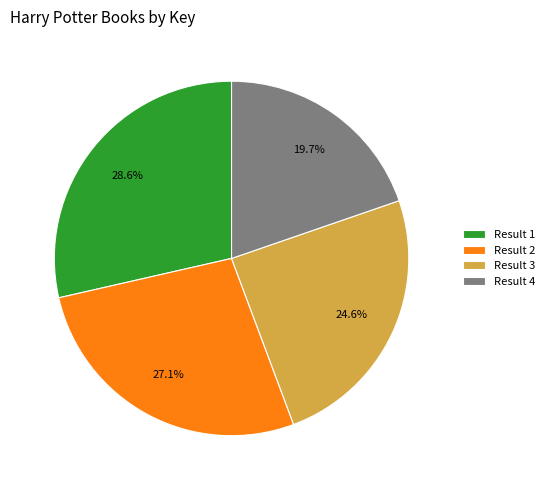

Does any single category account for the majority?

No